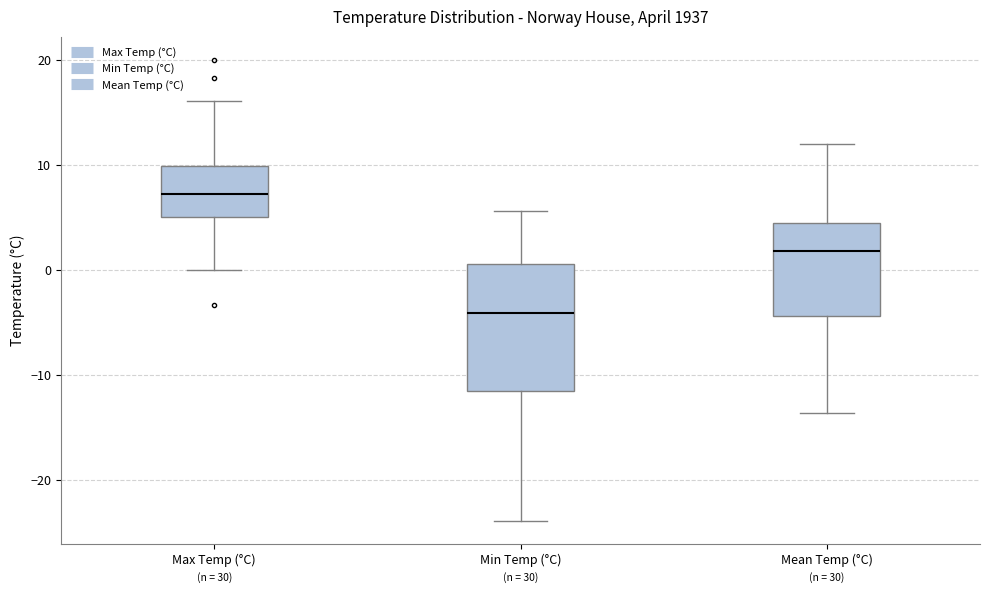

Reading left to right, read every box against the y-axis: the position of its median line, the range the box covers, and the ends of its whiskers. The values are not printed on the chart, so give them approximately, as read against the axis.

Max Temp (°C): median 7, box 5 to 10, whiskers 0 to 16
Min Temp (°C): median -4, box -12 to 1, whiskers -24 to 6
Mean Temp (°C): median 2, box -4 to 5, whiskers -14 to 12